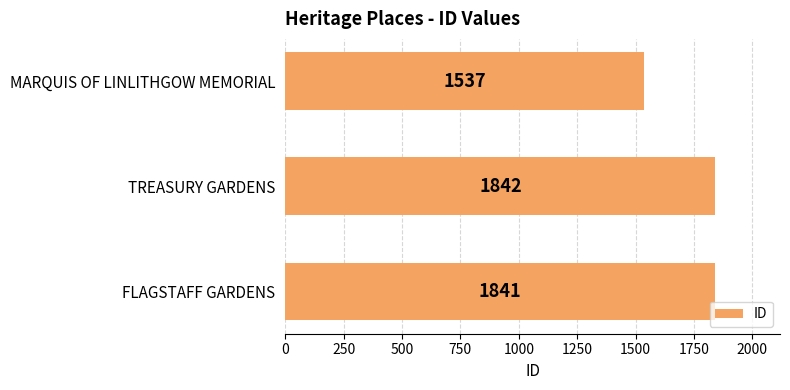

What is the ratio of the value at TREASURY GARDENS to the value at MARQUIS OF LINLITHGOW MEMORIAL?

1.2